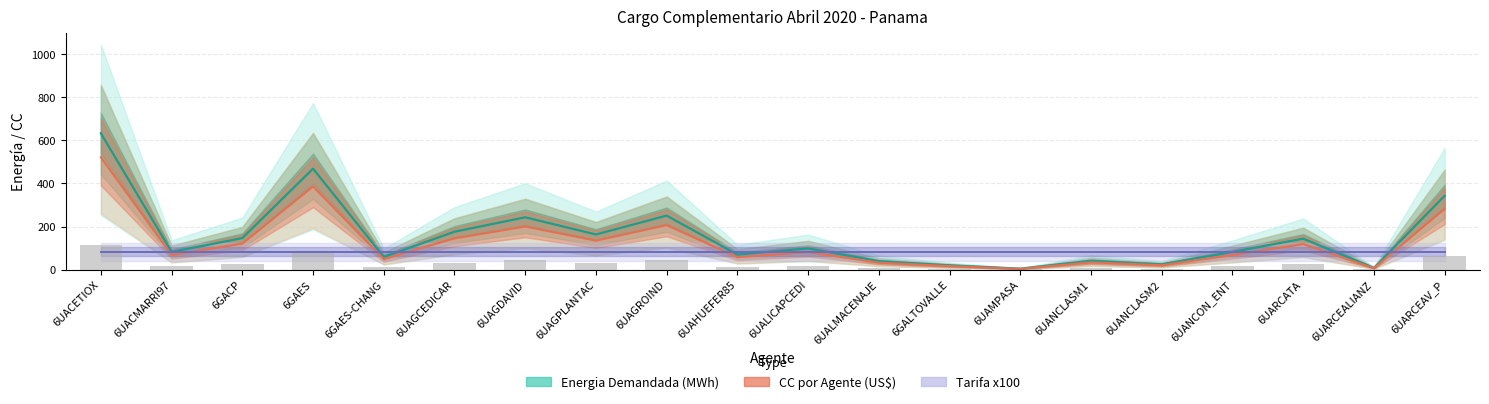

Reading left to right, what are all the values shown in this chart?

Energia Demandada (MWh): 6UACETIOX=632.4	6UACMARRI97=82.3	6GACP=146.3	6GAES=468.3	6GAES-CHANG=59.0	6UAGCEDICAR=175.9	6UAGDAVID=242.7	6UAGPLANTAC=163.1	6UAGROIND=250.5	6UAHUEFER85=69.9	6UALICAPCEDI=98.5	6UALMACENAJE=39.3	6GALTOVALLE=19.9	6UAMPASA=4.5	6UANCLASM1=41.2	6UANCLASM2=24.7	6UANCON_ENT=82.1	6UARCATA=143.7	6UARCEALIANZ=7.8	6UARCEAV_P=342.4
CC por Agente (US$): 6UACETIOX=521.0	6UACMARRI97=67.8	6GACP=120.5	6GAES=385.8	6GAES-CHANG=48.6	6UAGCEDICAR=144.9	6UAGDAVID=200.0	6UAGPLANTAC=134.4	6UAGROIND=206.3	6UAHUEFER85=57.6	6UALICAPCEDI=81.2	6UALMACENAJE=32.4	6GALTOVALLE=16.4	6UAMPASA=3.7	6UANCLASM1=33.9	6UANCLASM2=20.4	6UANCON_ENT=67.6	6UARCATA=118.3	6UARCEALIANZ=6.4	6UARCEAV_P=282.1